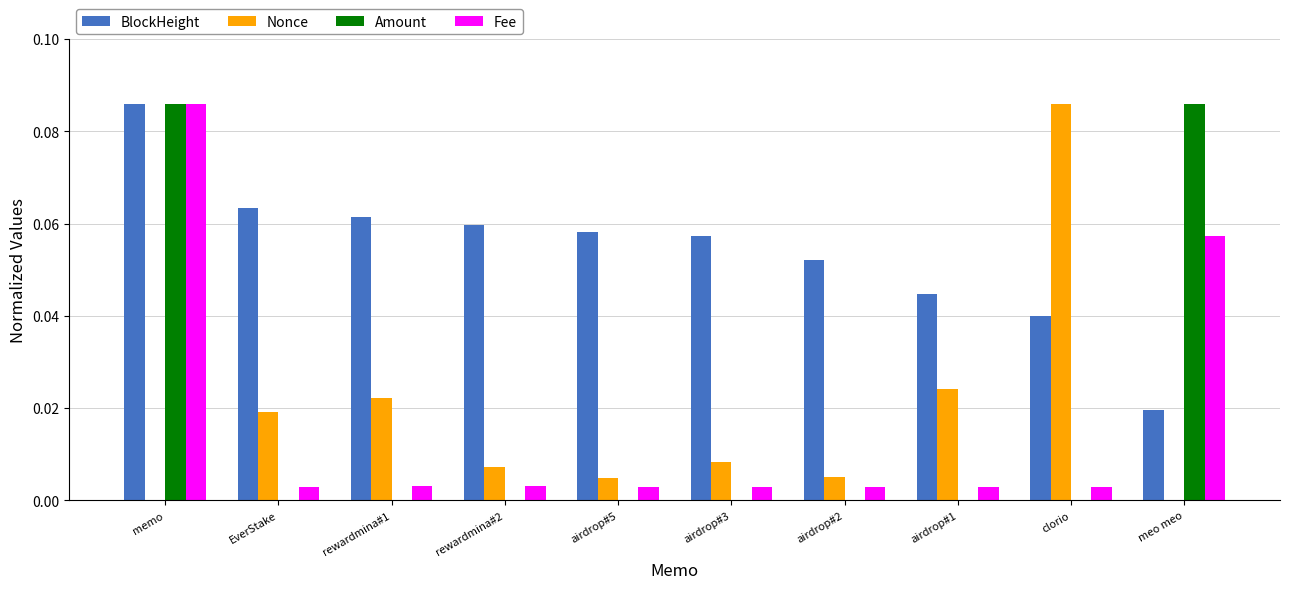

Between airdrop#2 and airdrop#1, which series saw the biggest shift?

Nonce